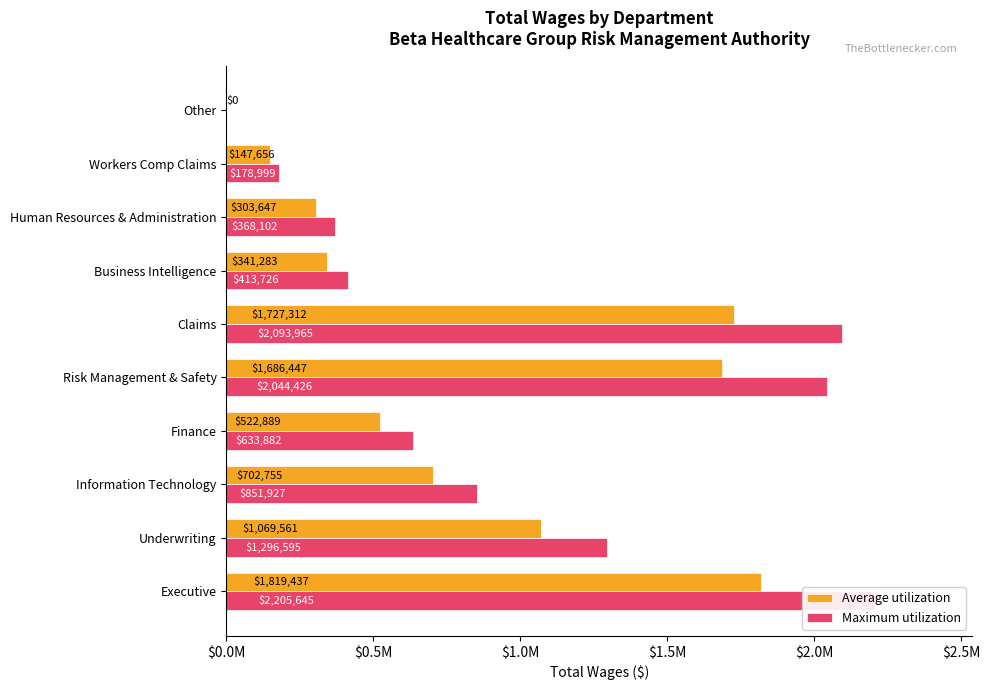

List the series in order of their overall mean, lowest first.

Average utilization, Maximum utilization